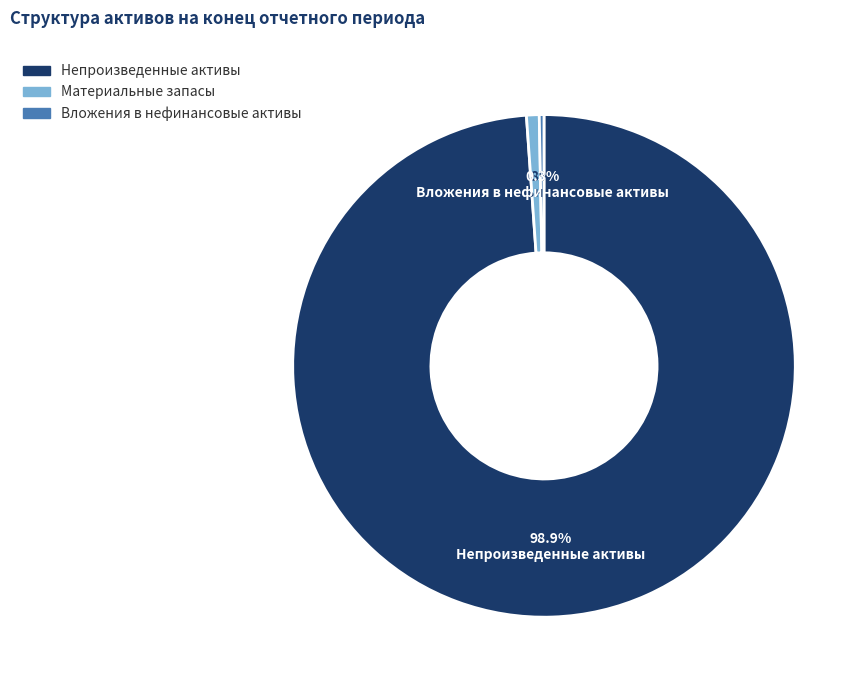

Count the number of slices in the pie.

3